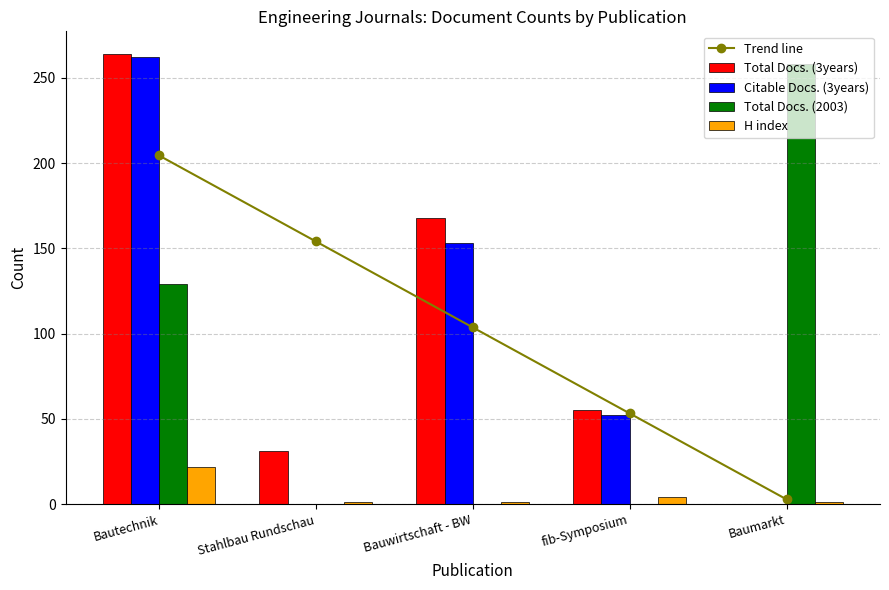

Are the bars horizontal?

No